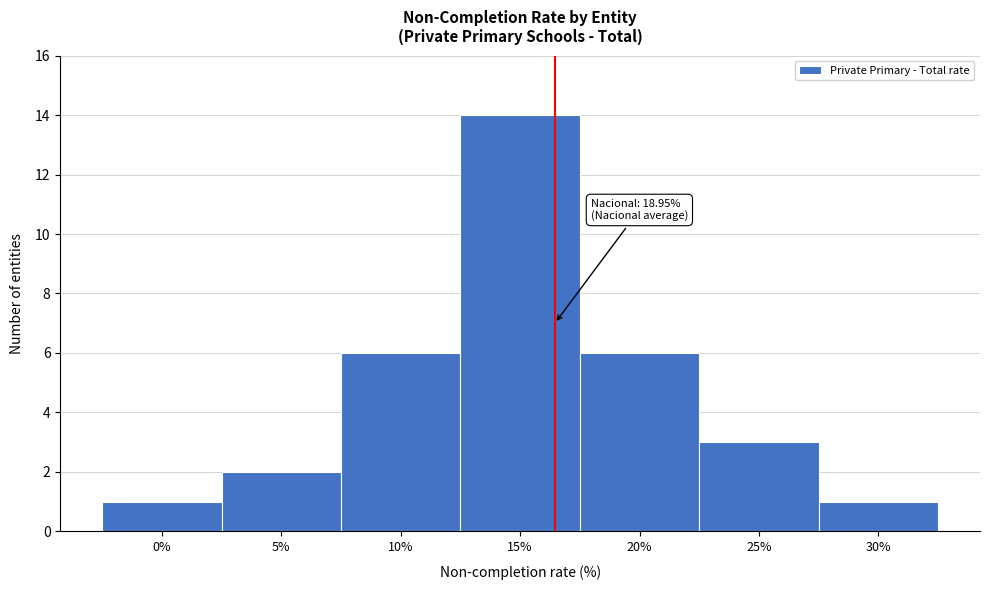

Reading left to right, extract all data points from this chart.

1	2	6	14	6	3	1